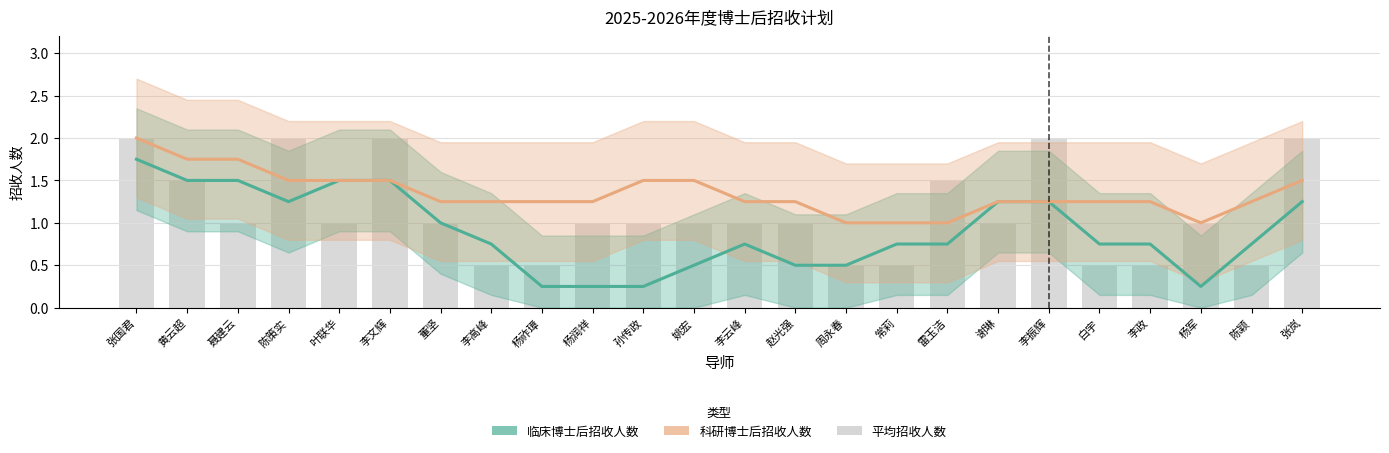

Which series has the widest spread of values?

临床博士后招收人数